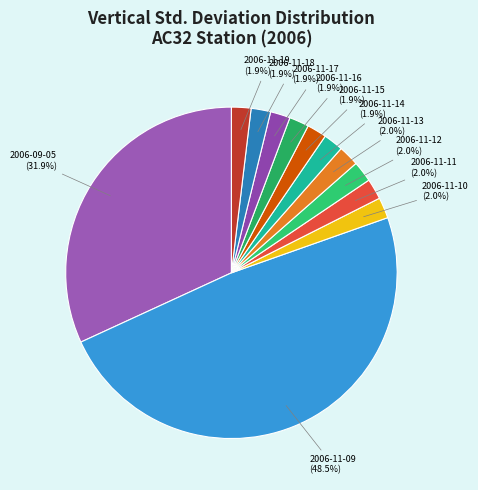

What is the largest slice in the pie chart?

2006-11-09